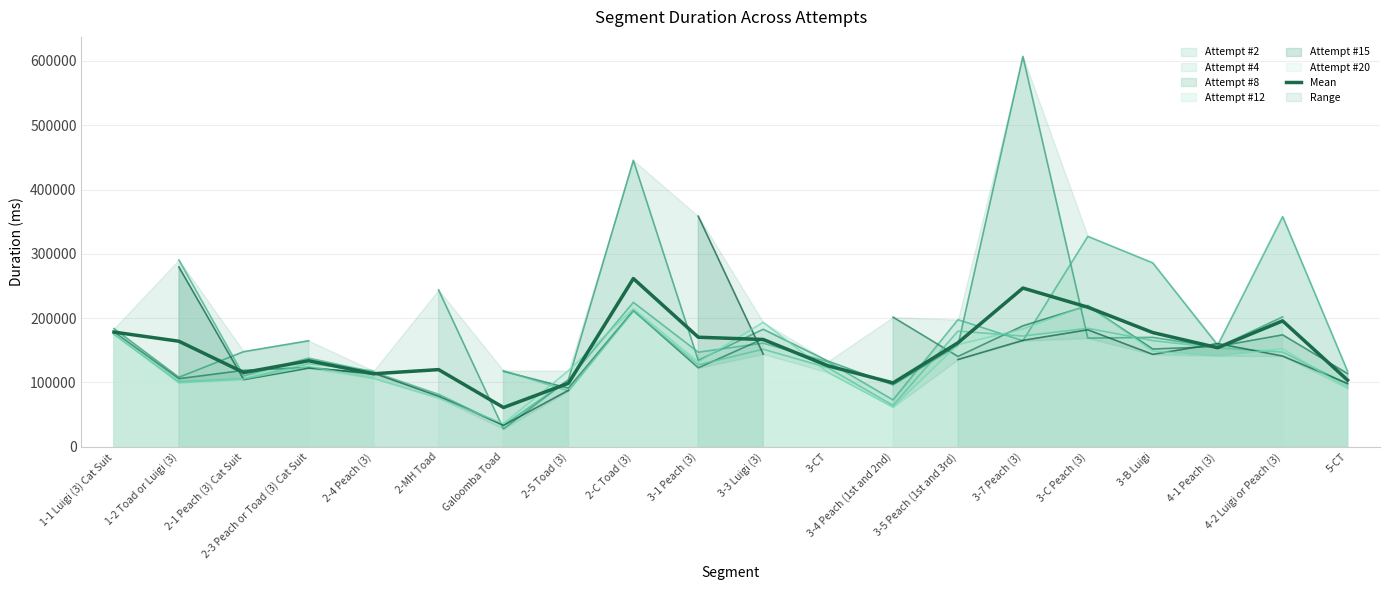

Reading left to right, what are all the values shown in this chart?

1-1 Luigi (3) Cat Suit=178299.2	1-2 Toad or Luigi (3)=164080.0	2-1 Peach (3) Cat Suit=115426.8	2-3 Peach or Toad (3) Cat Suit=133741.7	2-4 Peach (3)=113520.8	2-MH Toad=119958.5	Galoomba Toad=61010.3	2-5 Toad (3)=98695.2	2-C Toad (3)=261544.6	3-1 Peach (3)=170312.2	3-3 Luigi (3)=166816.8	3-CT=125823.0	3-4 Peach (1st and 2nd)=99288.6	3-5 Peach (1st and 3rd)=161698.8	3-7 Peach (3)=246745.8	3-C Peach (3)=216973.5	3-B Luigi=177567.8	4-1 Peach (3)=154003.8	4-2 Luigi or Peach (3)=195718.3	5-CT=103597.2